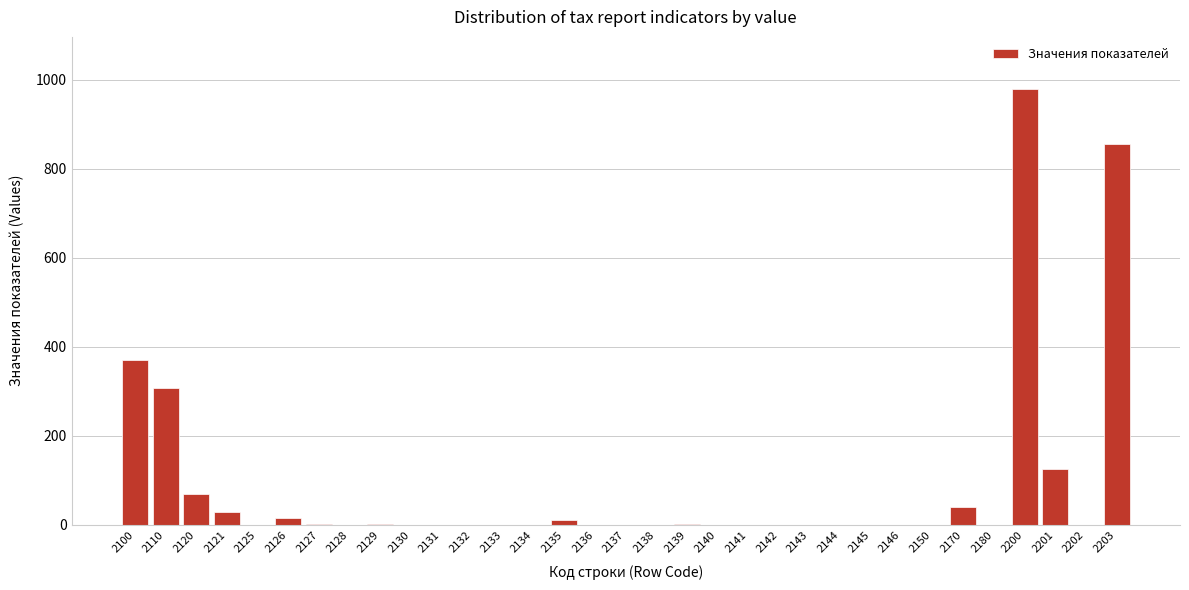

Which has a higher value, 2145 or 2203?

2203